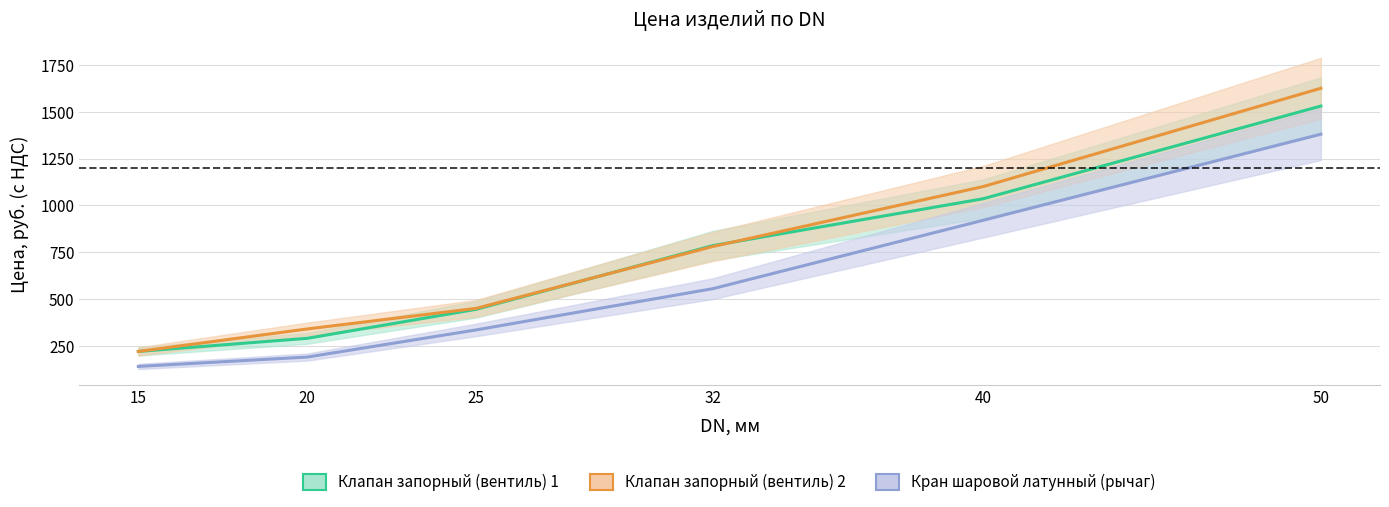

What is the difference between the Кран шаровой латунный (рычаг) values at 50 and 40?

460